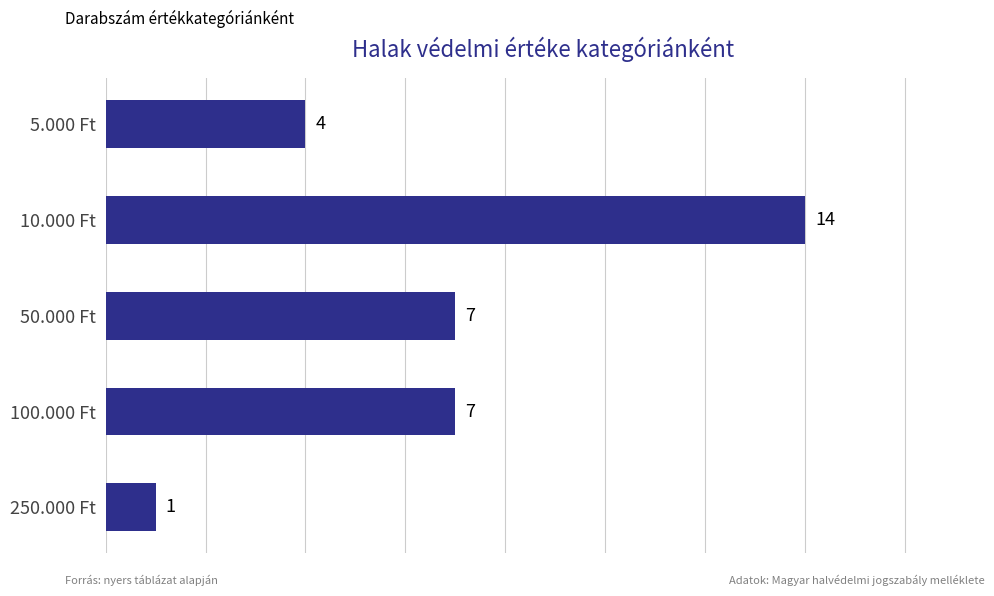

What is the change in value from 5.000 Ft to 250.000 Ft?

-3